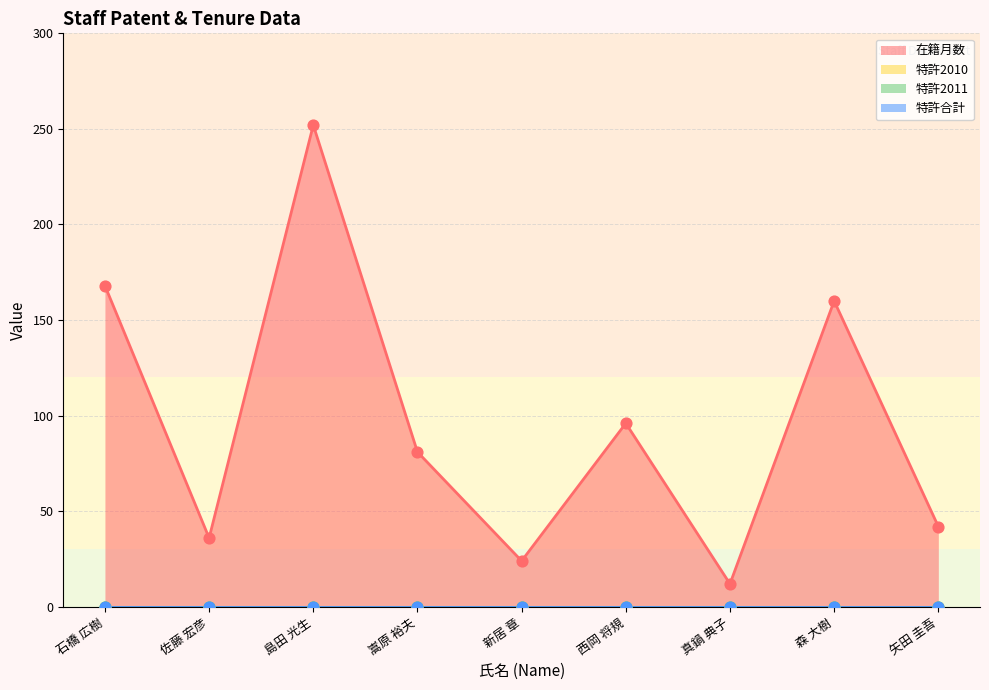

At which category is the sum across all series the highest?

島田 光生